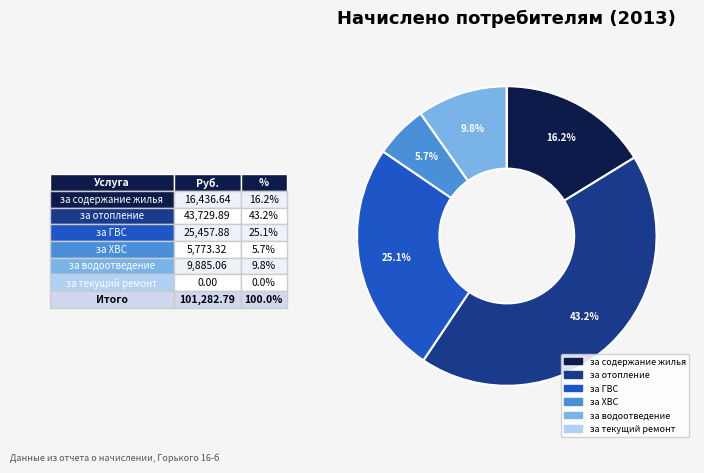

Does за ХВС account for over 50% of the chart?

No